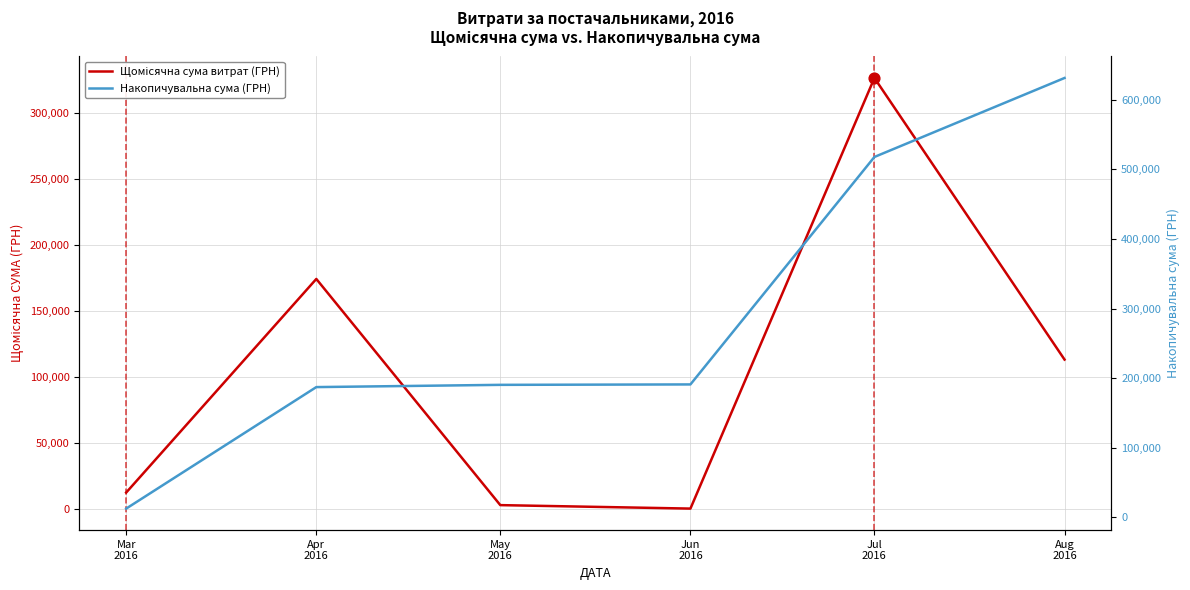

At how many categories does at least one series exceed 462867?

2